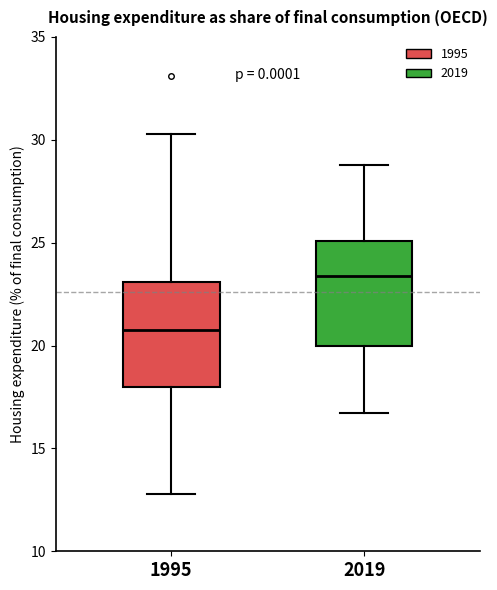

Reading left to right, read every box against the y-axis: the position of its median line, the range the box covers, and the ends of its whiskers. The values are not printed on the chart, so give them approximately, as read against the axis.

1995: median 21.0, box 18.0 to 23.0, whiskers 13.0 to 30.5
2019: median 23.5, box 20.0 to 25.0, whiskers 16.5 to 29.0